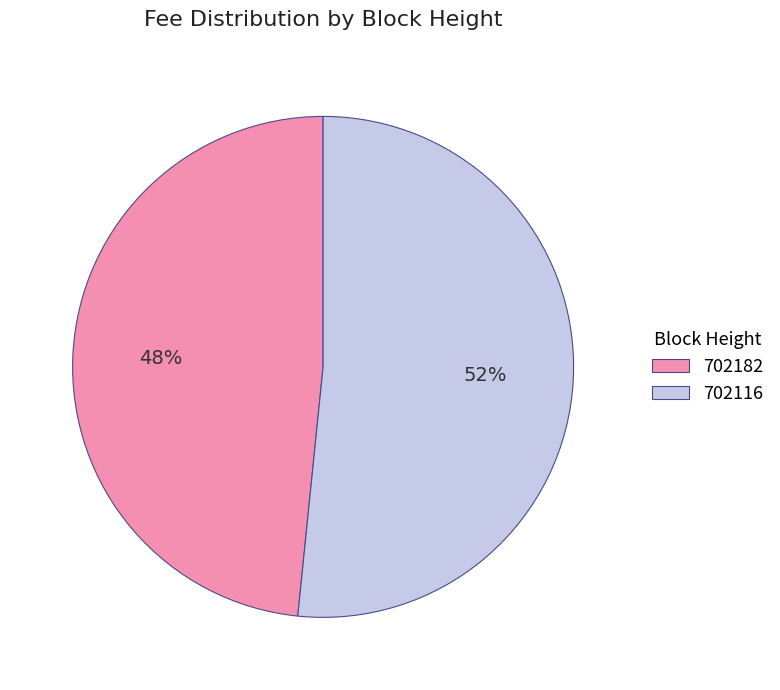

Does any single category account for the majority?

Yes